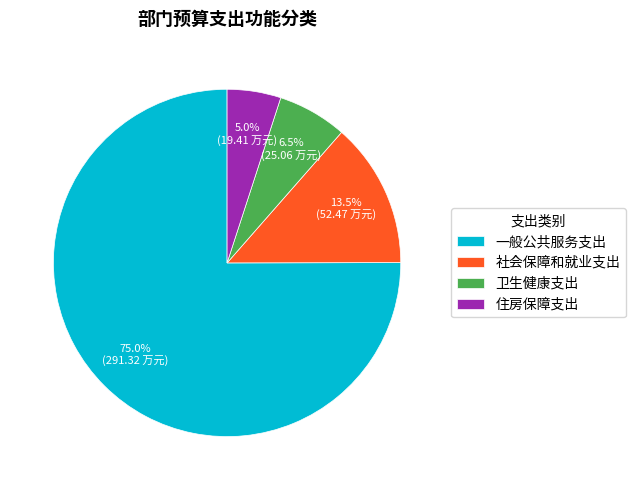

Which slice represents more than half of the pie?

一般公共服务支出